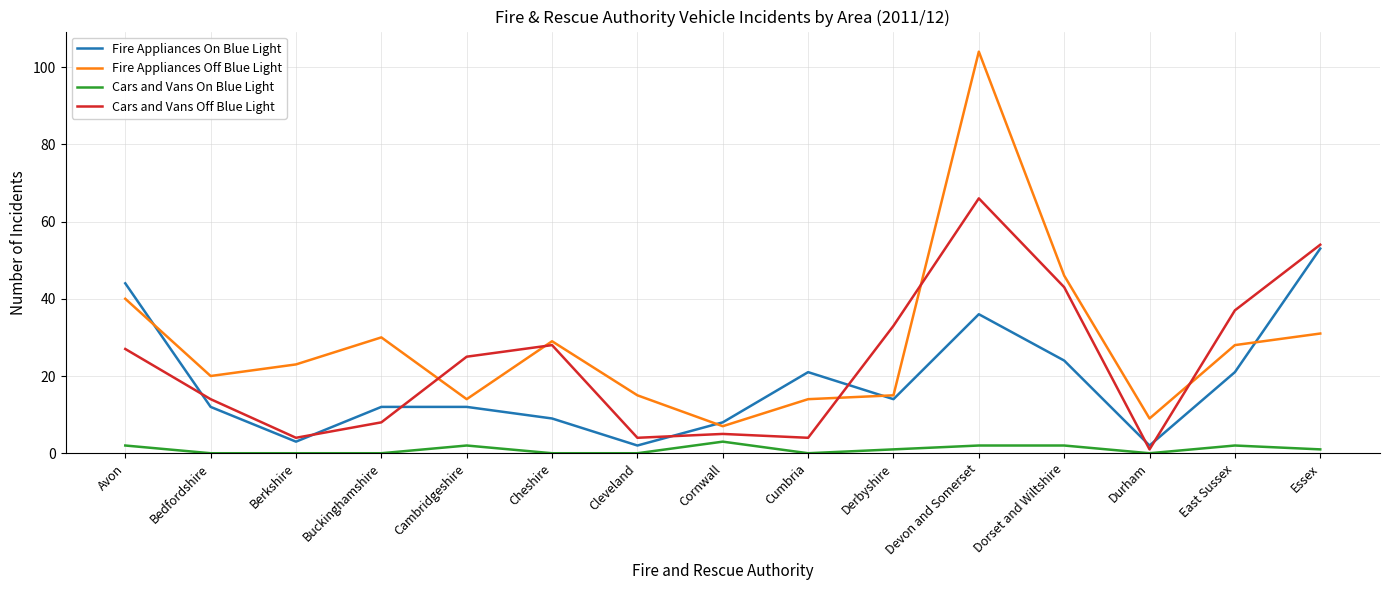

The Fire Appliances On Blue Light series shows 24 at Dorset and Wiltshire. True or false?

True